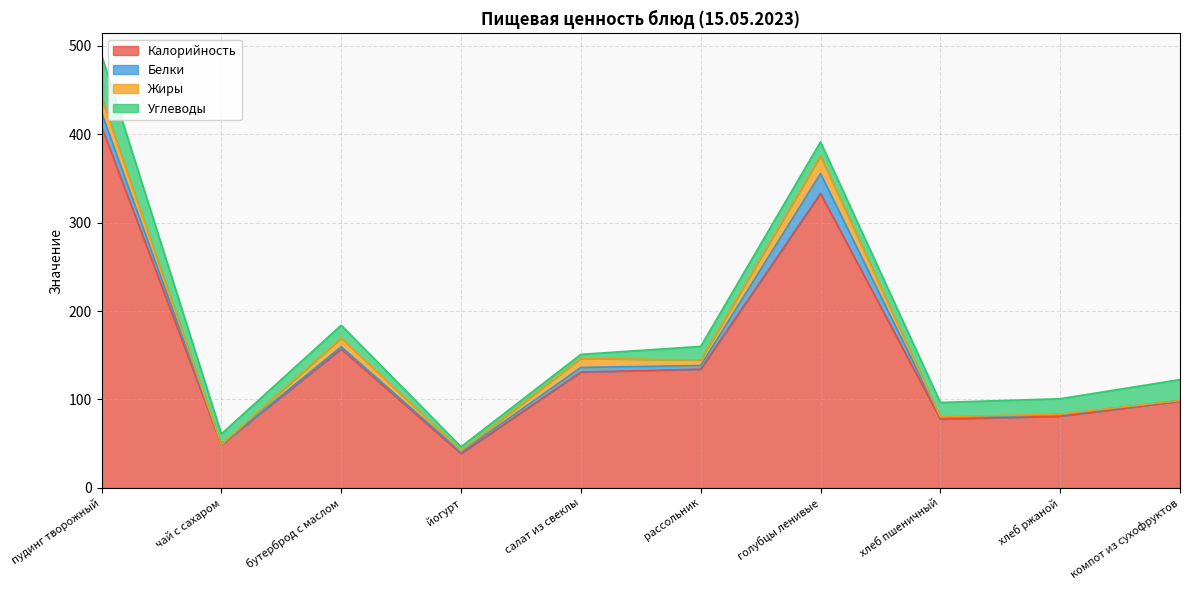

True or false: Калорийность and Углеводы intersect in this chart.

False